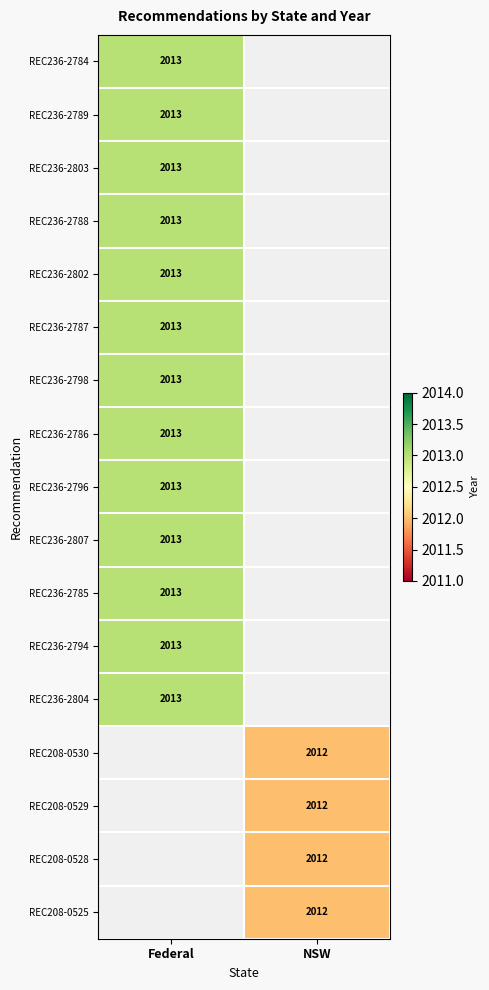

Is it true that REC236-2784 equals 3061 at Federal?

False